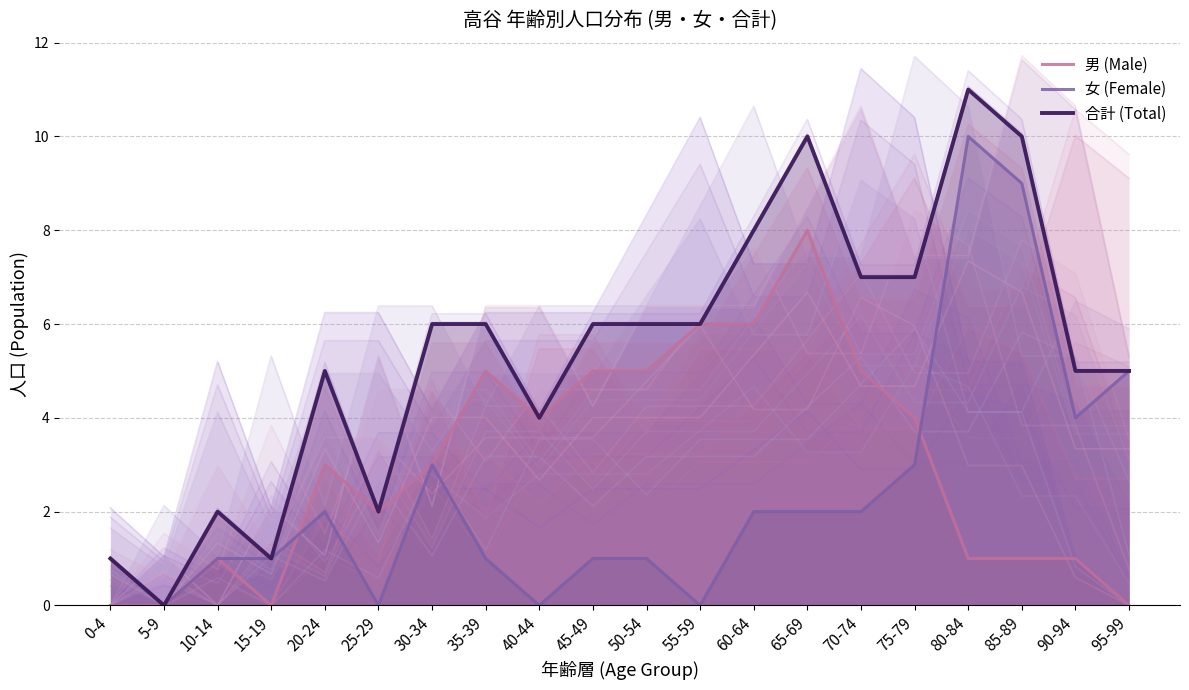

Is it true that 女 (Female) equals 0 at 40-44?

True